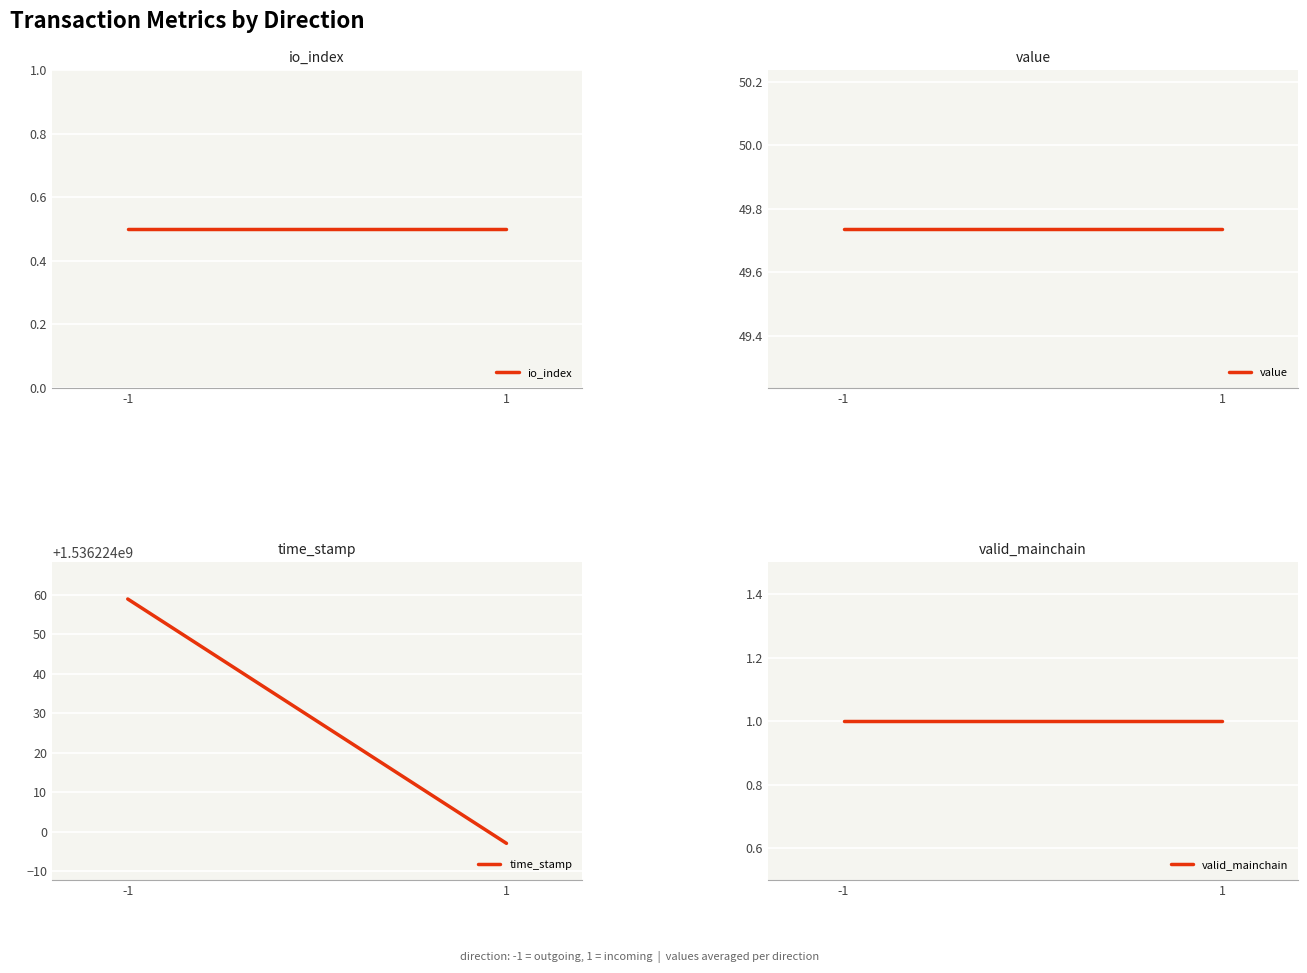

What is the value of the valid_mainchain point at the 2nd from the left?

1.0